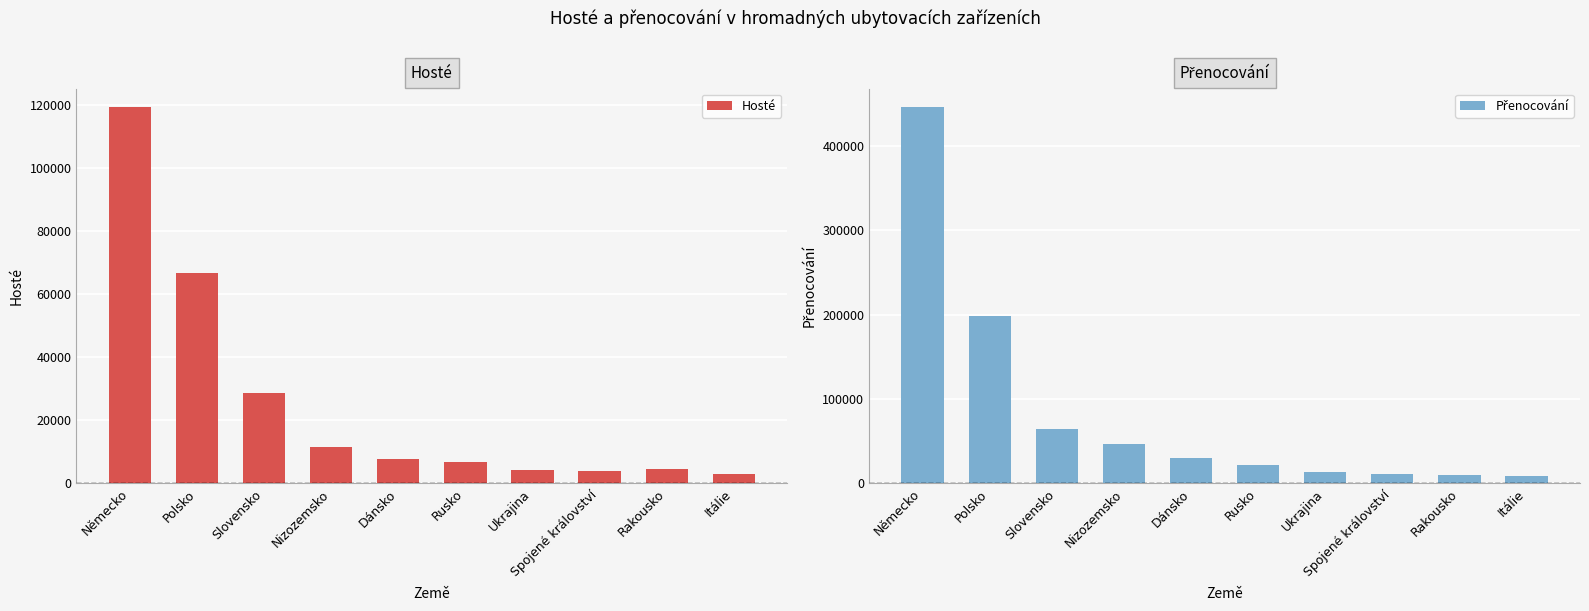

True or false: Hosté has a value of 66649 at Polsko.

True